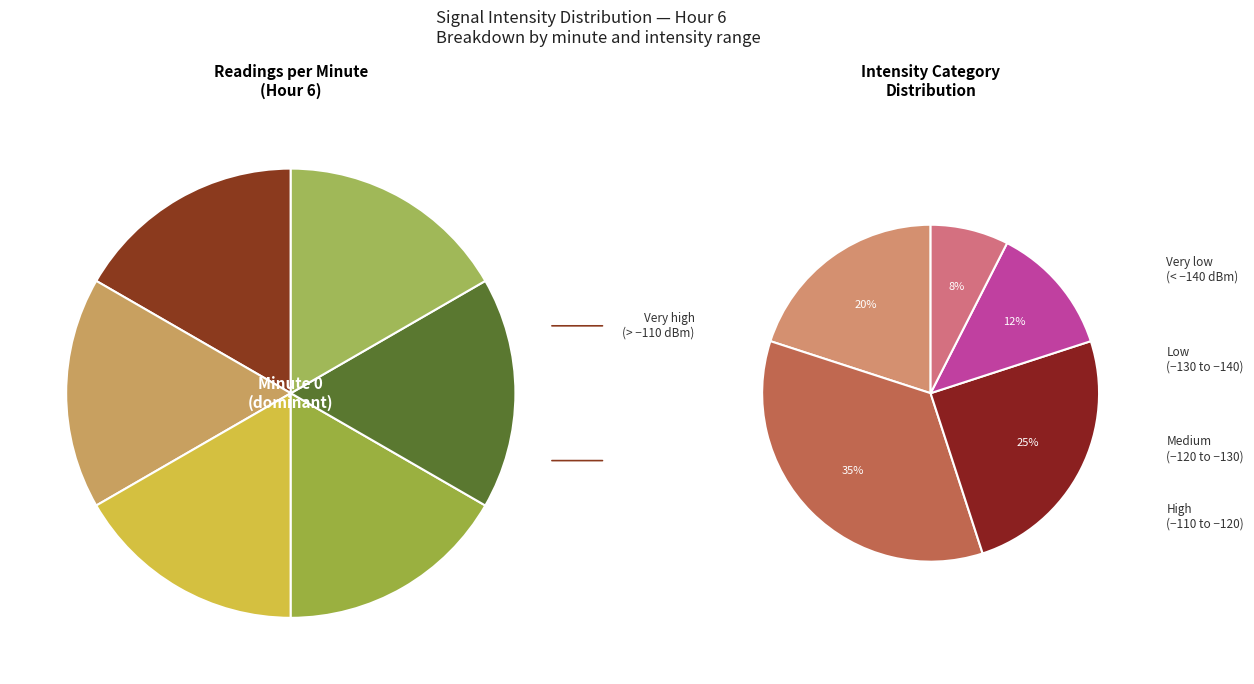

True or false: Minute 3 accounts for 1% of the total.

False